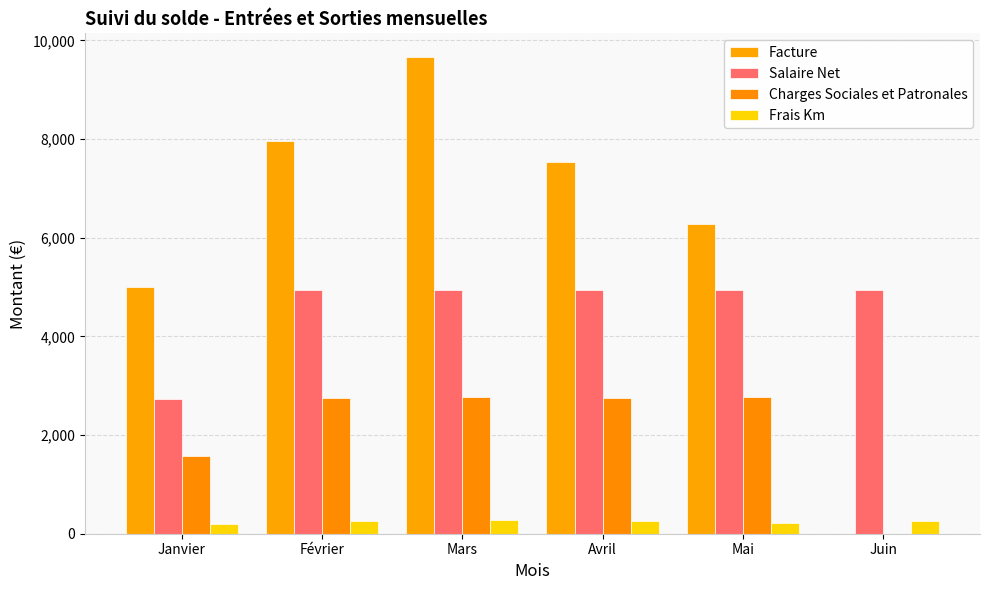

The value of Charges Sociales et Patronales at Avril is 2758.9. True or false?

True